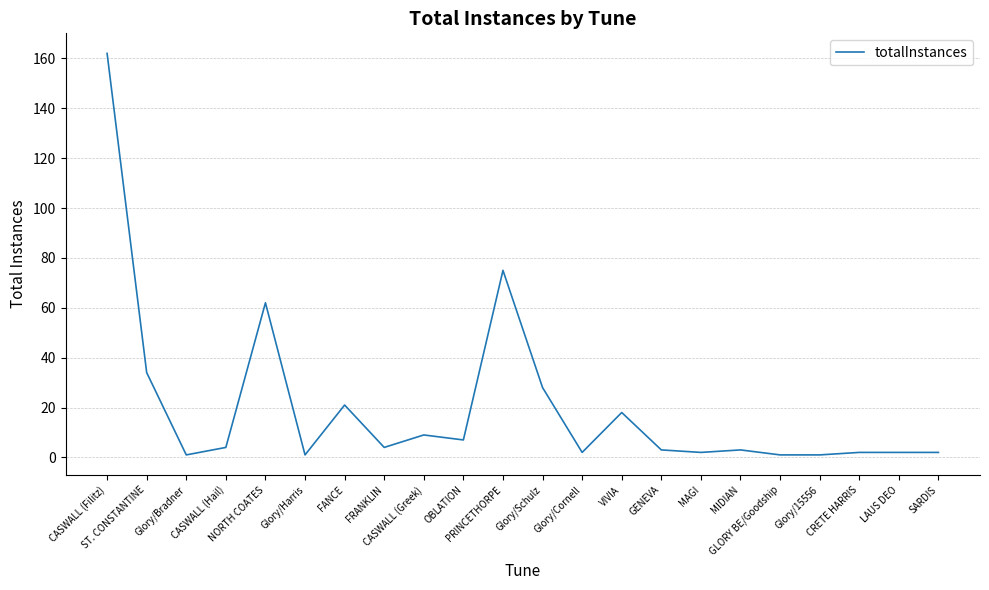

What is the difference between the second highest and minimum values?

74